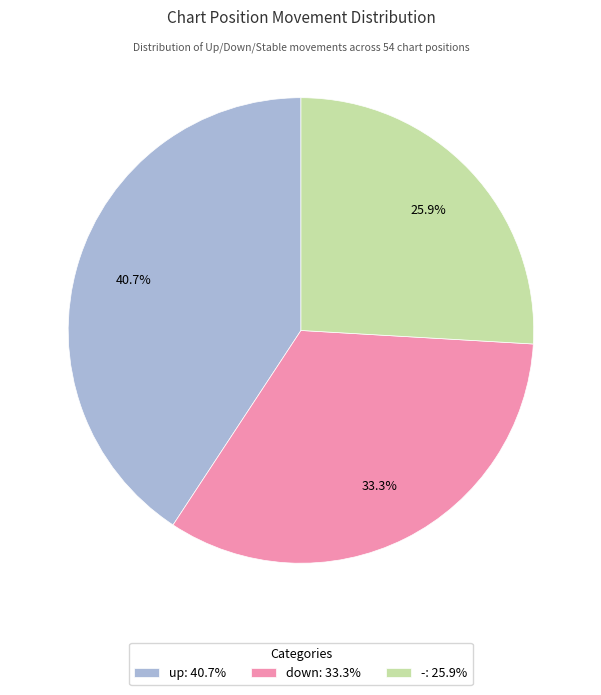

What is the total percentage of - and up?

66.7%